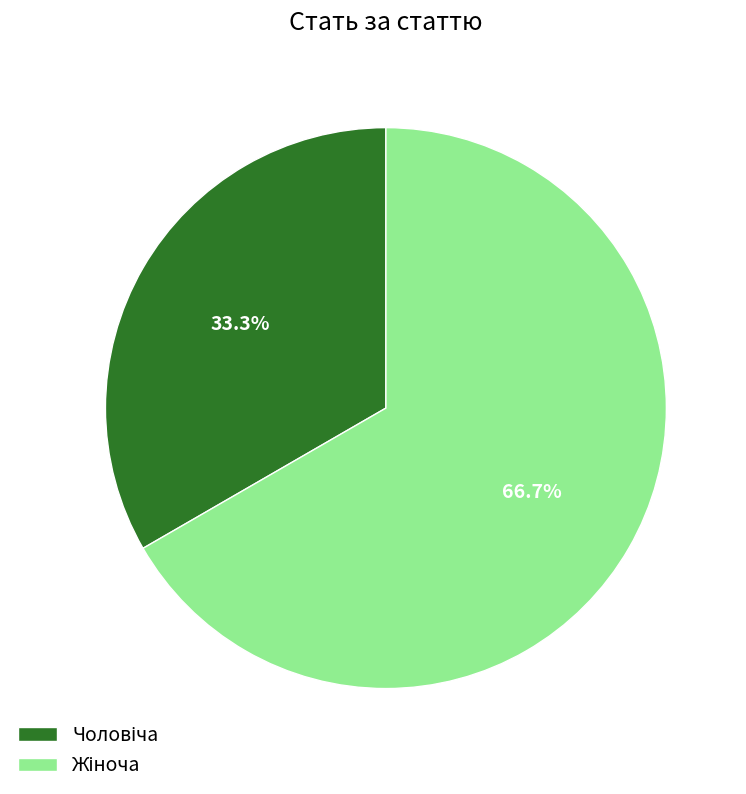

Does any single category account for the majority?

Yes